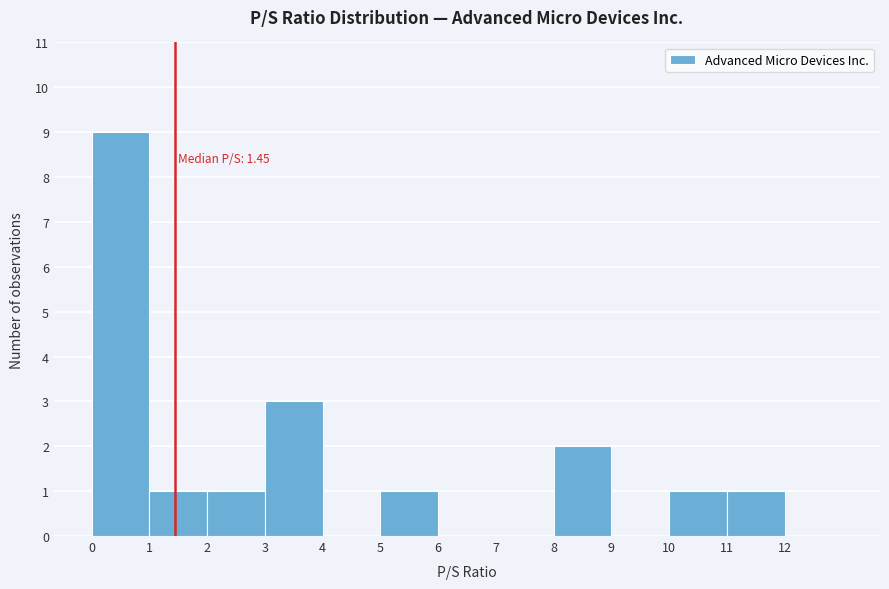

Over which range of the x-axis is the bar tallest?

0 to 1